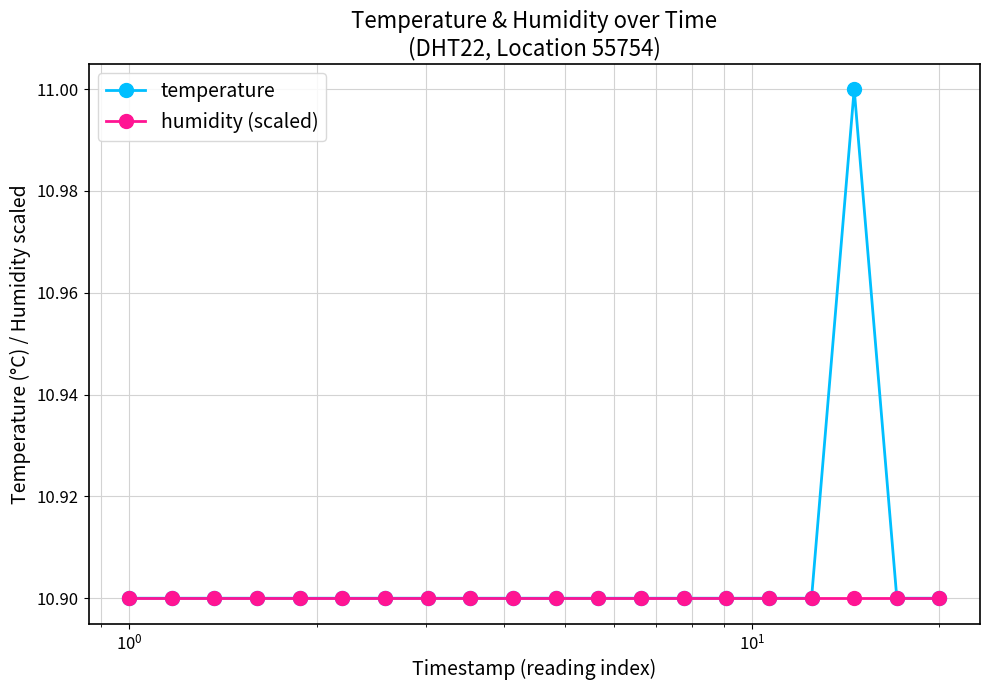

True or false: temperature has more than 0 interior local peaks.

True